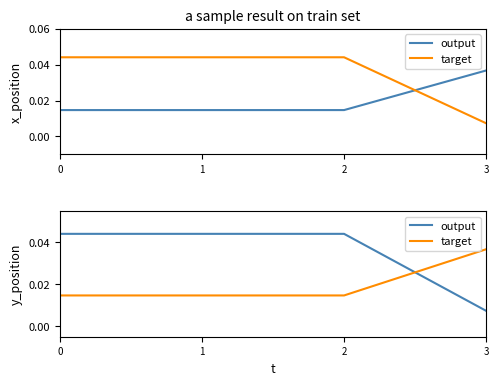

True or false: target has more than 0 points higher than both neighbors.

False